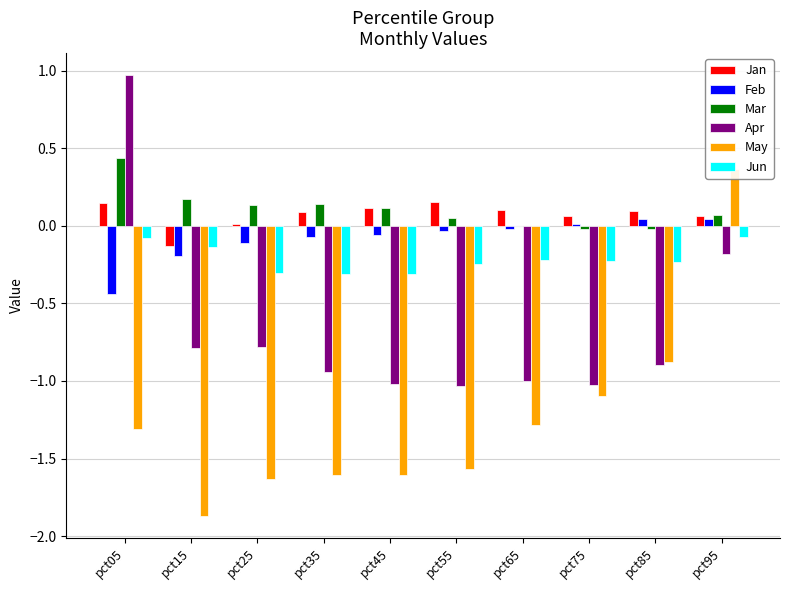

Is the value of Mar at pct45 greater than the value of May at pct45?

Yes